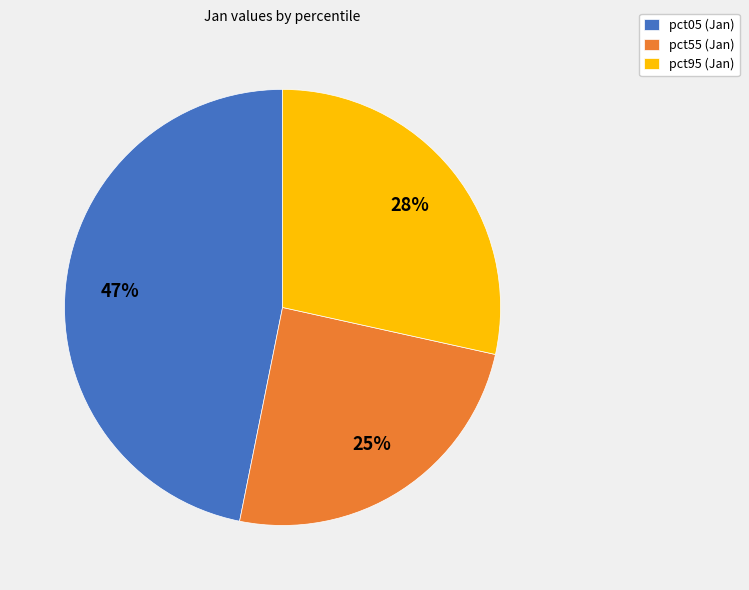

How many segments does this pie chart have?

3